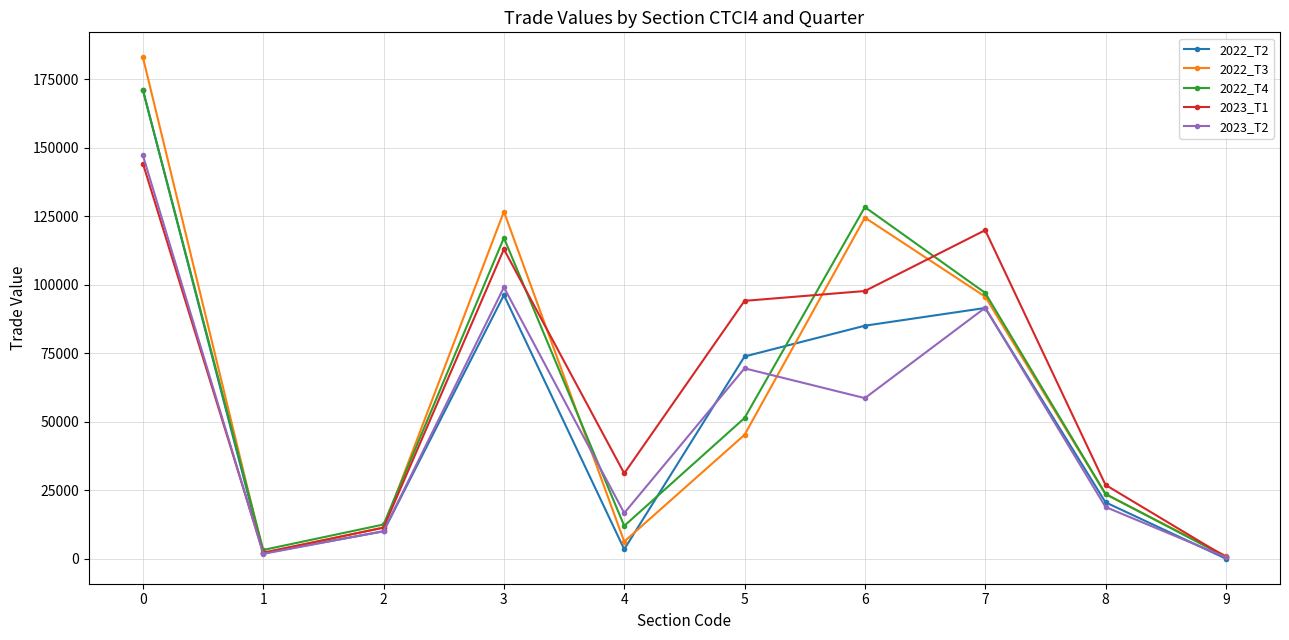

Is the value of 2023_T2 at 8 greater than the value of 2022_T4 at 2?

Yes